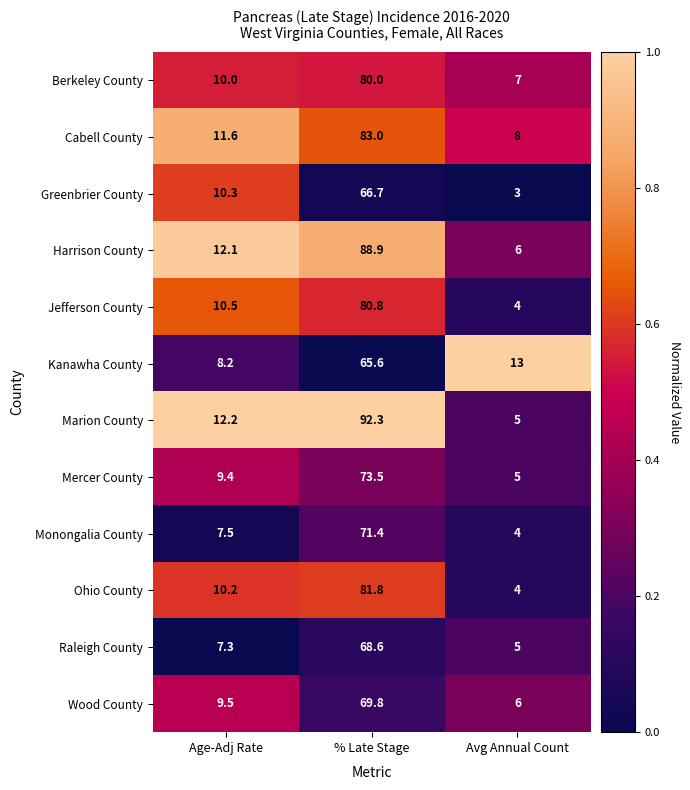

What is the difference between the maximum and minimum values in the Berkeley County series?

73.0